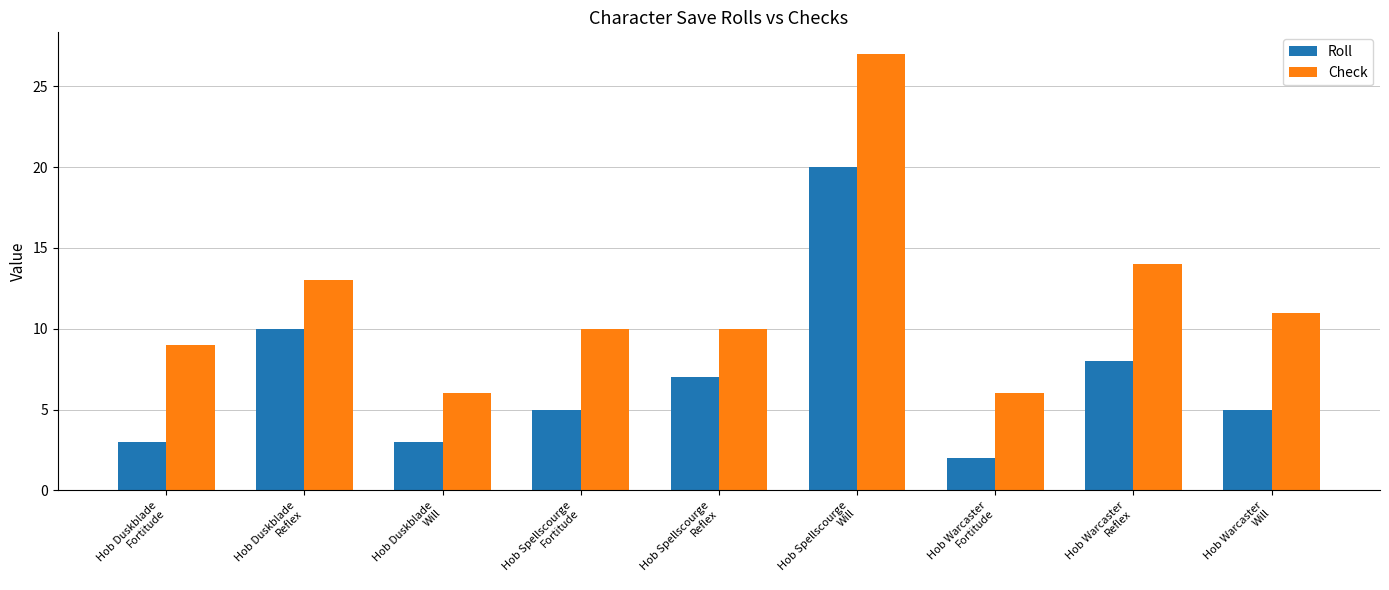

List the series in order of their peak value, highest first.

Check, Roll